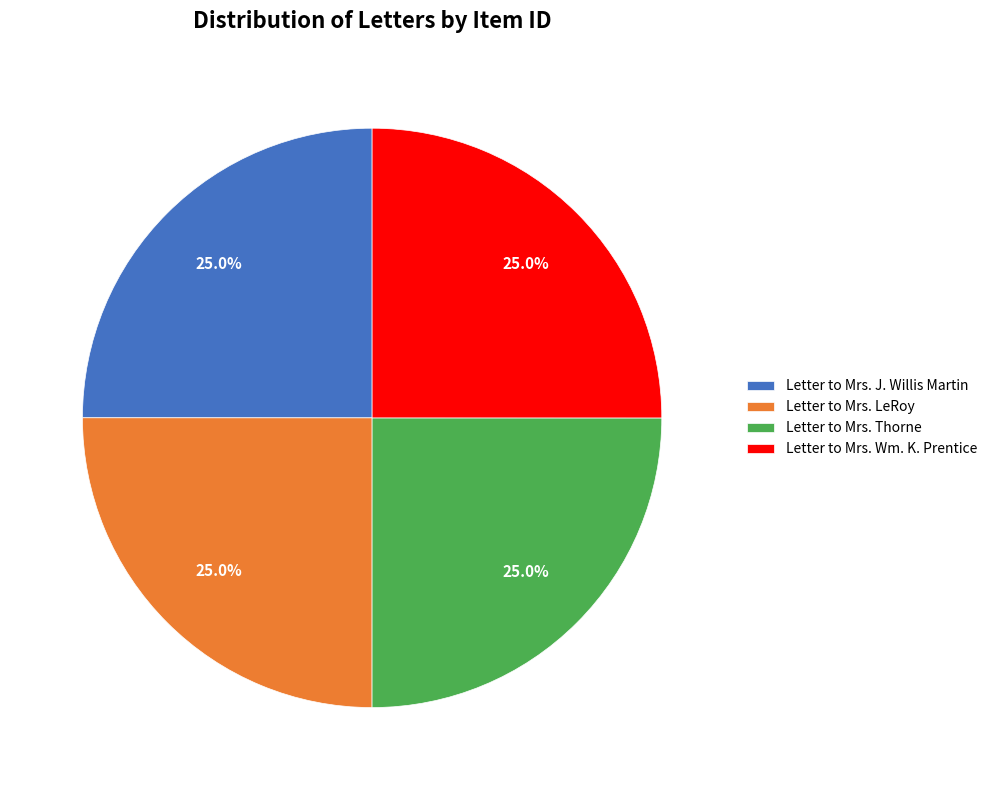

True or false: Letter to Mrs. LeRoy accounts for 17% of the total.

False